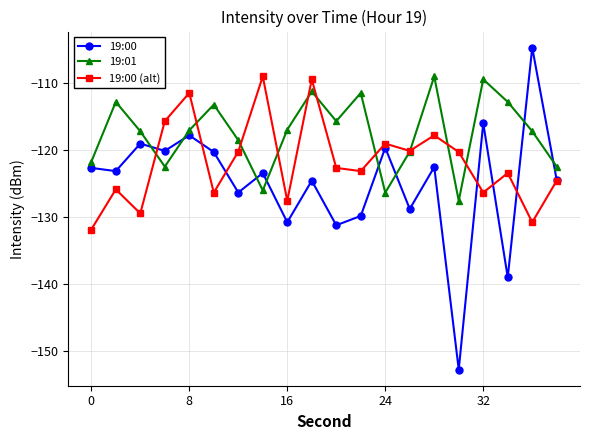

What is the lowest value of the 19:01 series?

-127.6